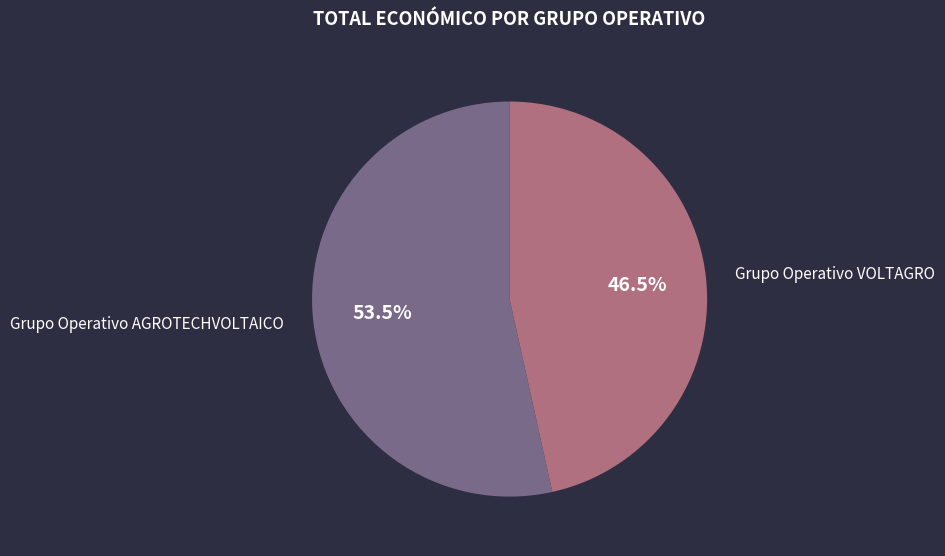

What percentage do Grupo Operativo AGROTECHVOLTAICO and Grupo Operativo VOLTAGRO together represent?

100.0%